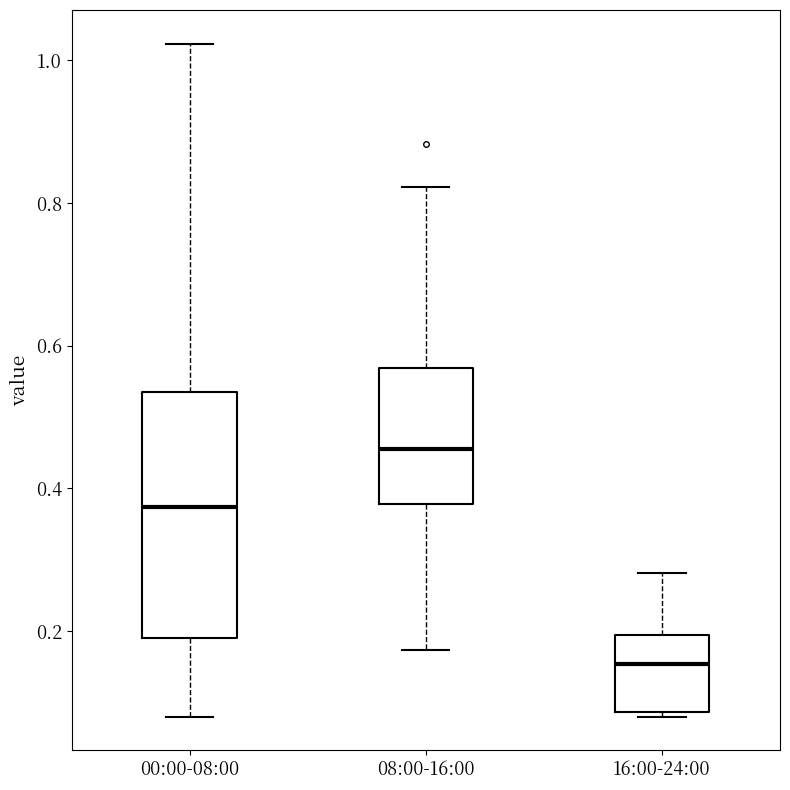

Which box's median line is the highest?

08:00-16:00